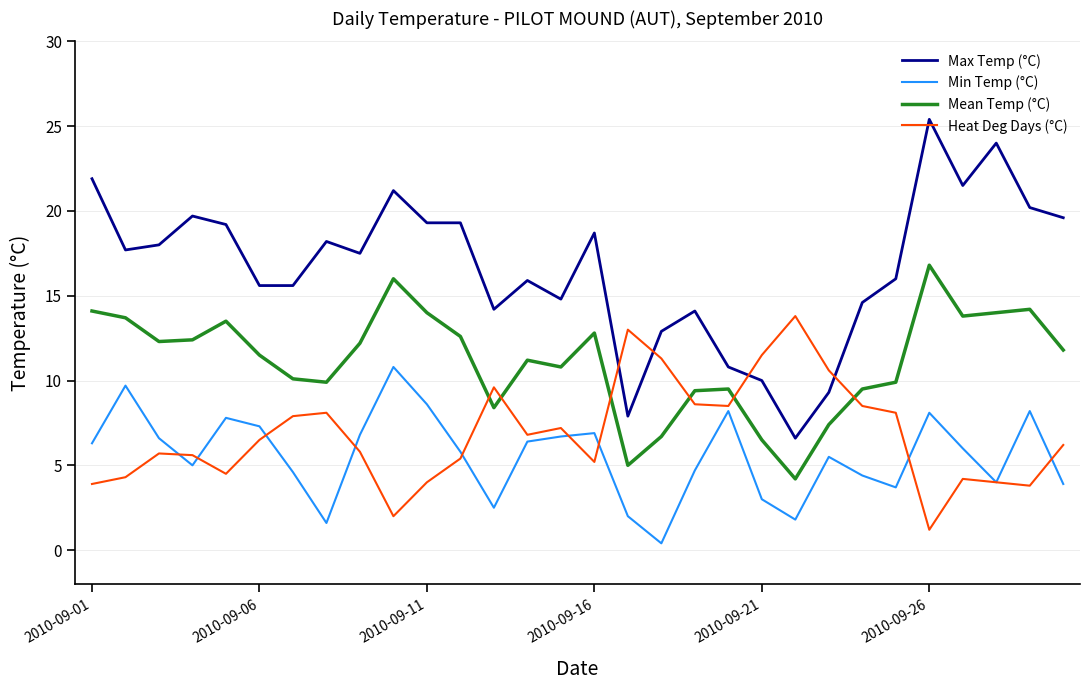

What is the highest value of the Mean Temp (°C) series?

16.8